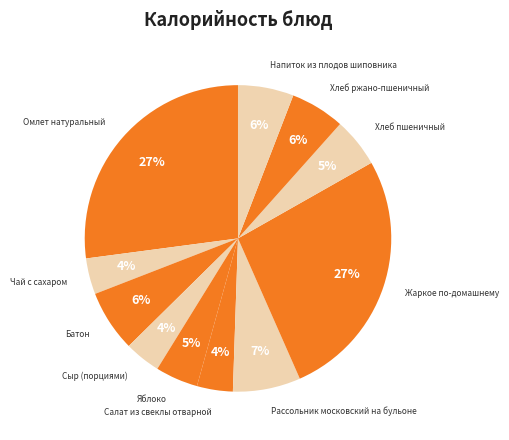

To the nearest percent, what is the difference between the largest and smallest slice percentages?

23%